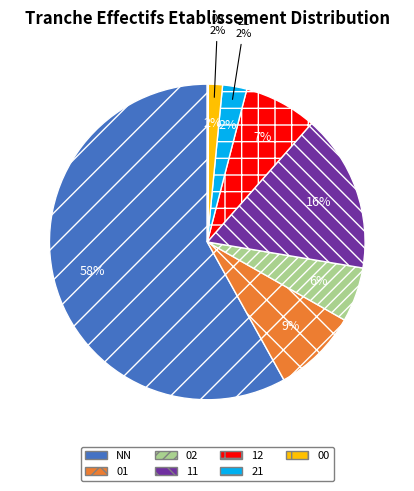

Is 11 the majority of the pie?

No